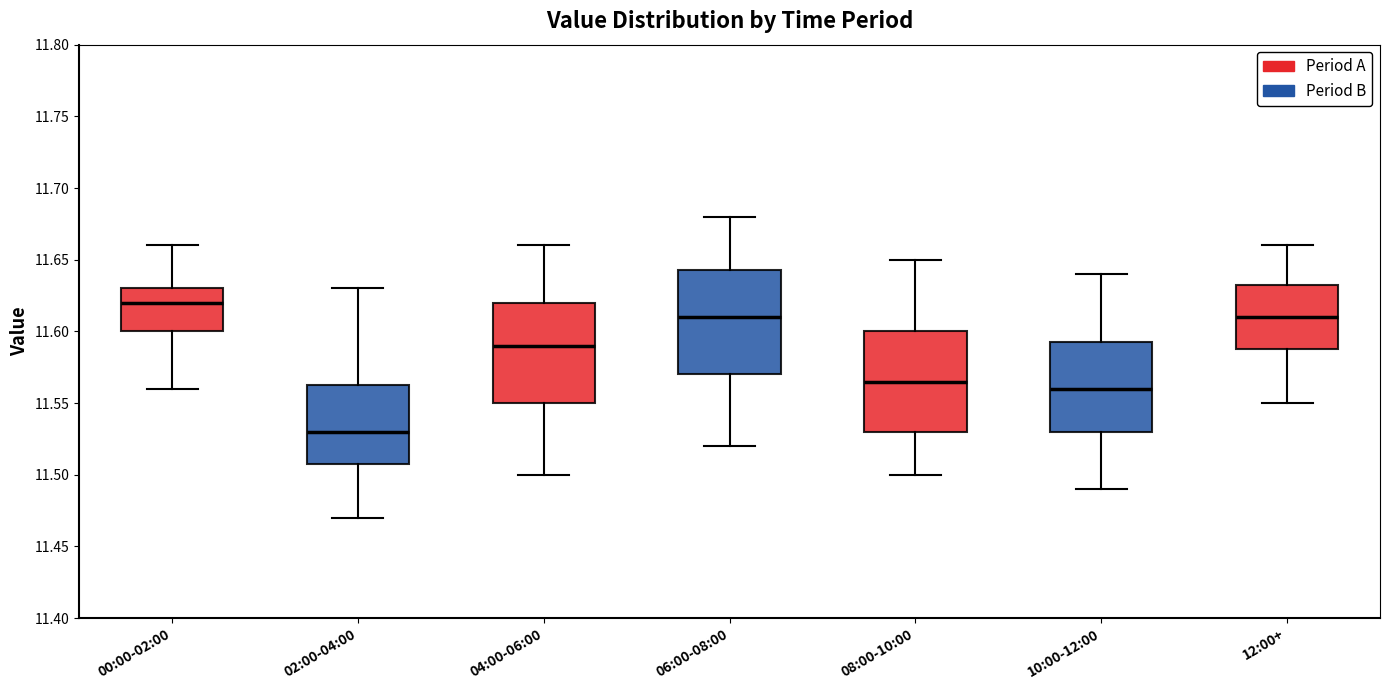

Reading left to right, read every box against the y-axis: the position of its median line, the range the box covers, and the ends of its whiskers. The values are not printed on the chart, so give them approximately, as read against the axis.

00:00-02:00: median 11.620, box 11.600 to 11.630, whiskers 11.560 to 11.660
02:00-04:00: median 11.530, box 11.510 to 11.565, whiskers 11.470 to 11.630
04:00-06:00: median 11.590, box 11.550 to 11.620, whiskers 11.500 to 11.660
06:00-08:00: median 11.610, box 11.570 to 11.645, whiskers 11.520 to 11.680
08:00-10:00: median 11.565, box 11.530 to 11.600, whiskers 11.500 to 11.650
10:00-12:00: median 11.560, box 11.530 to 11.595, whiskers 11.490 to 11.640
12:00+: median 11.610, box 11.590 to 11.635, whiskers 11.550 to 11.660